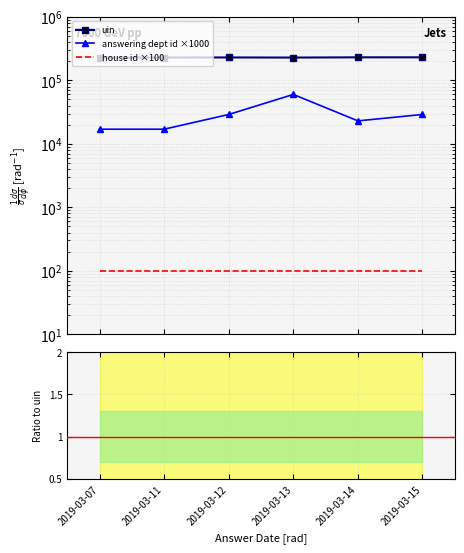

Is this an area chart (filled region under the line)?

No